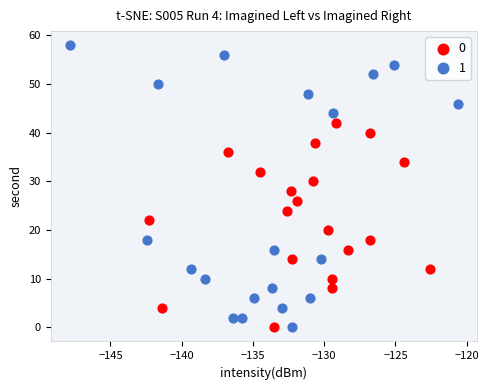

What are all the series names shown in the legend?

0, 1